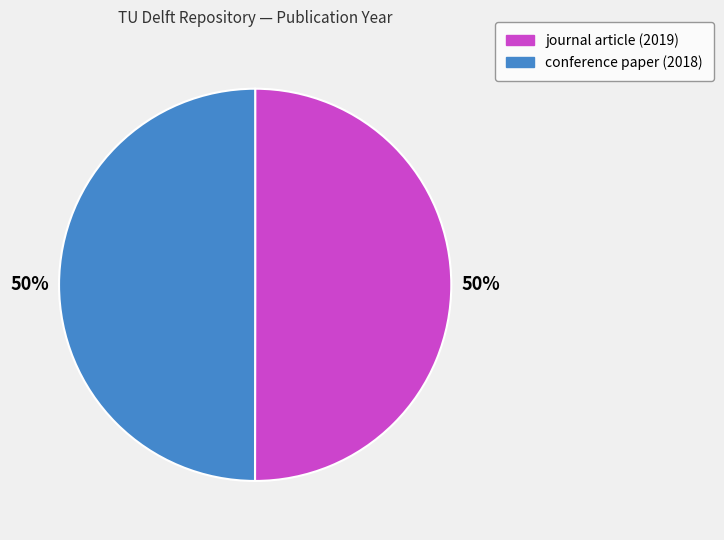

To the nearest percent, what percentage of the pie is journal article (2019)?

50%